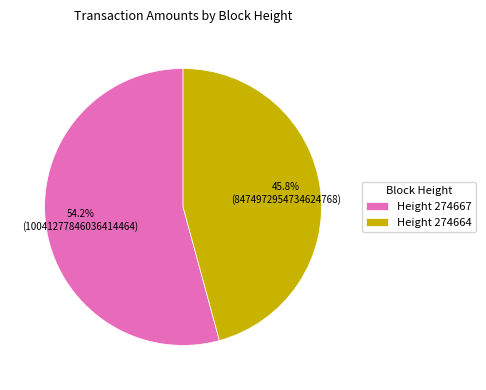

What is the majority slice?

Height 274667